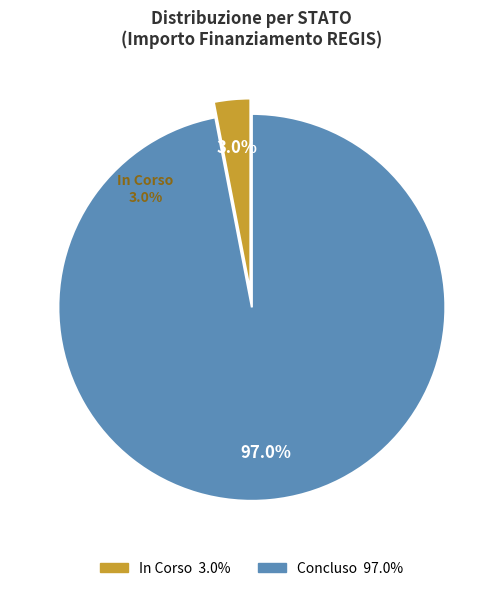

What percentage is the 0 slice, to the nearest percent?

3%